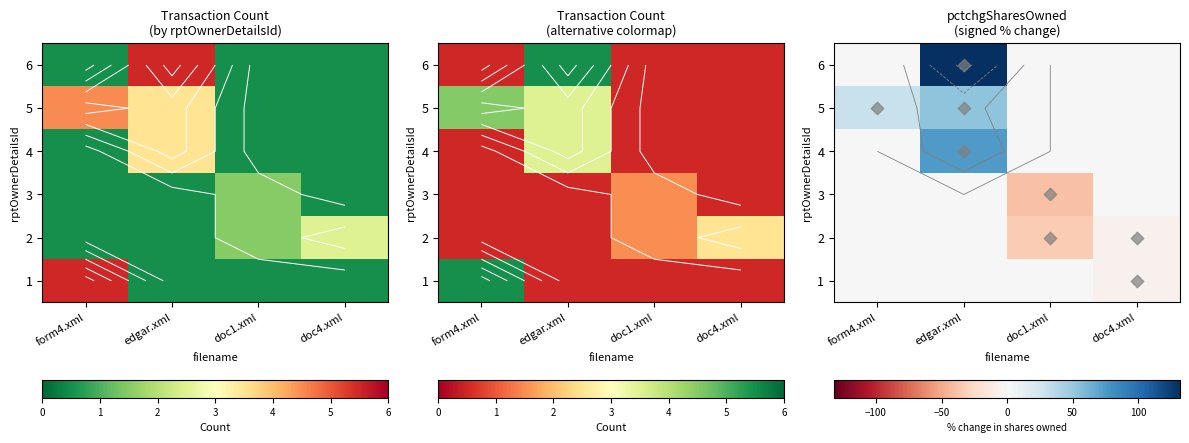

The 6 series shows 54 at edgar.xml. True or false?

False